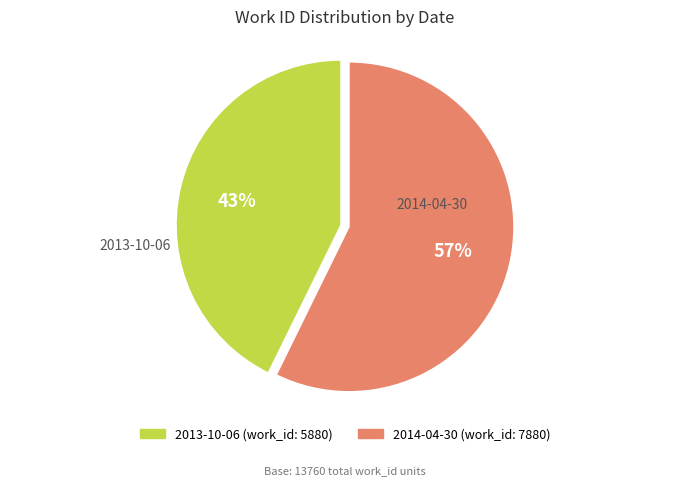

Which slice is the largest?

2014-04-30